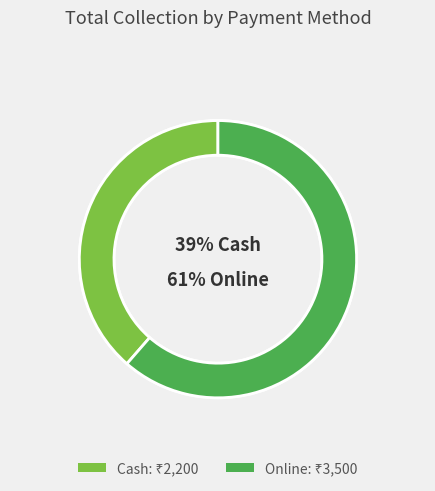

Is there any slice that represents more than half of the pie?

Yes